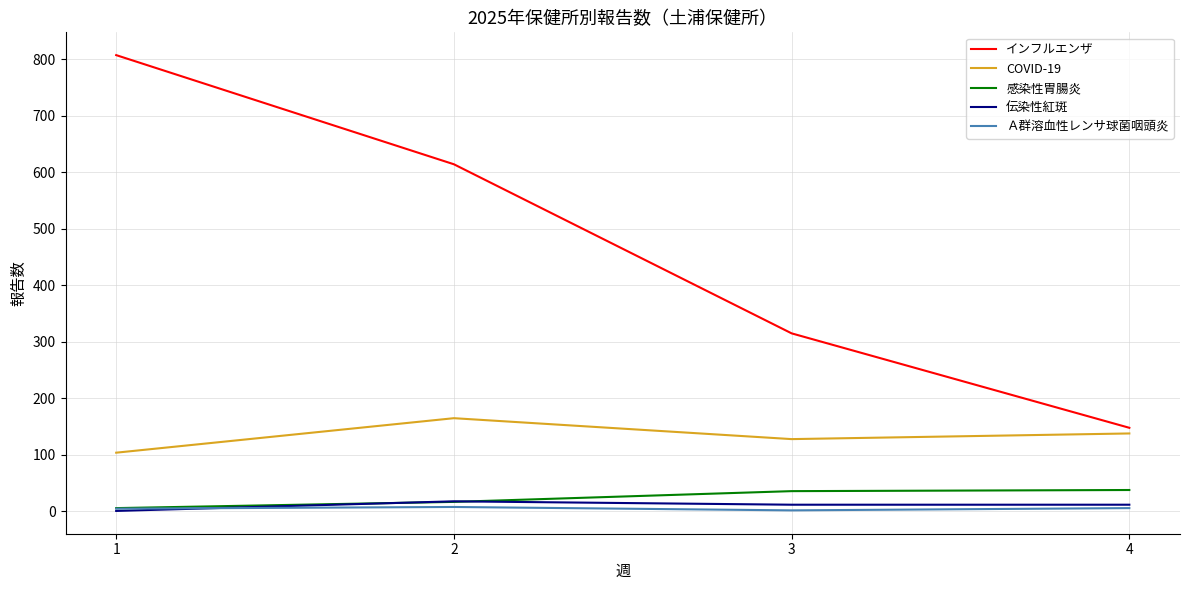

Which series has the largest total across all categories?

インフルエンザ